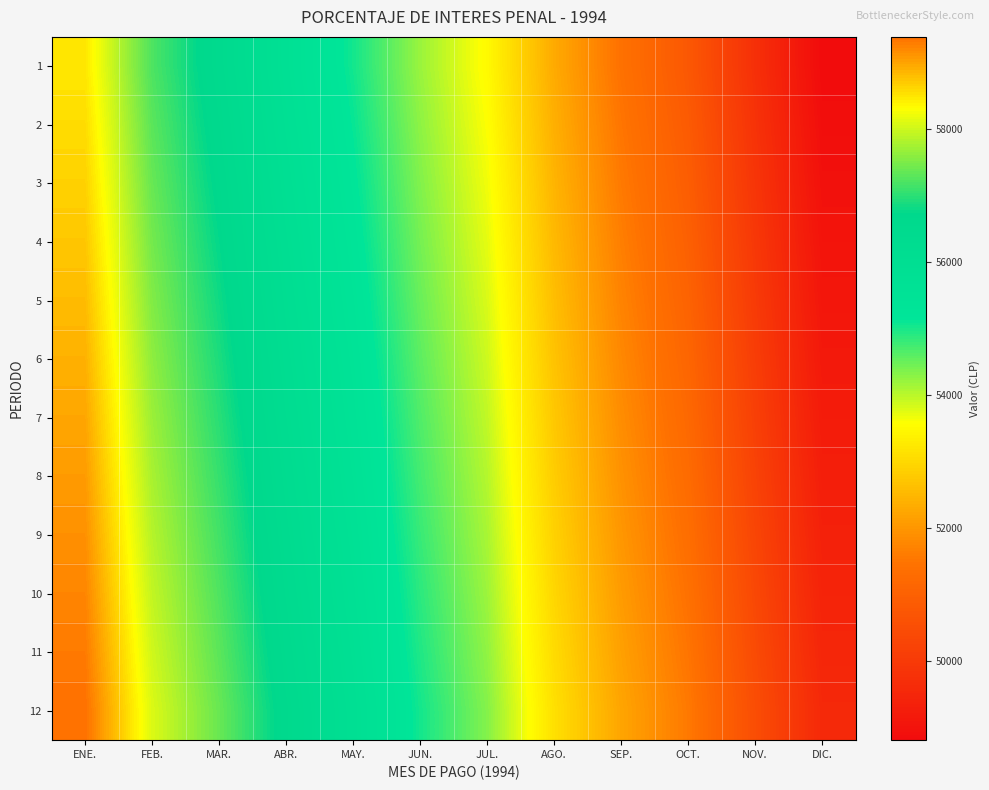

Which series has the largest range (max minus min)?

12